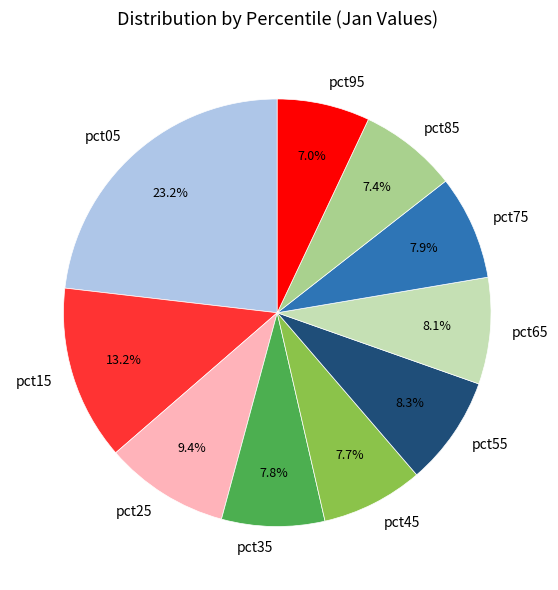

The pct05 slice represents 23% of the pie. True or false?

True